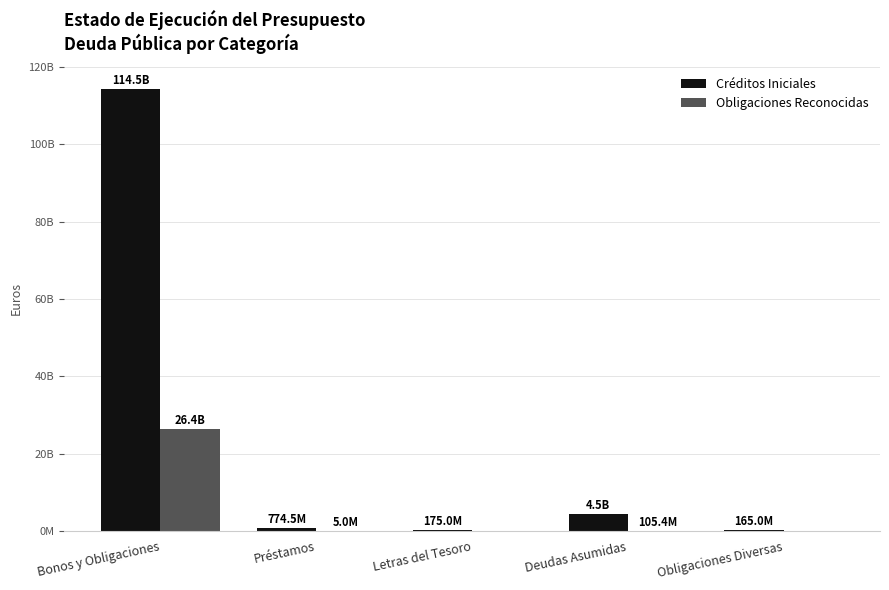

What is the lowest value of the Créditos Iniciales series?

165013000.0